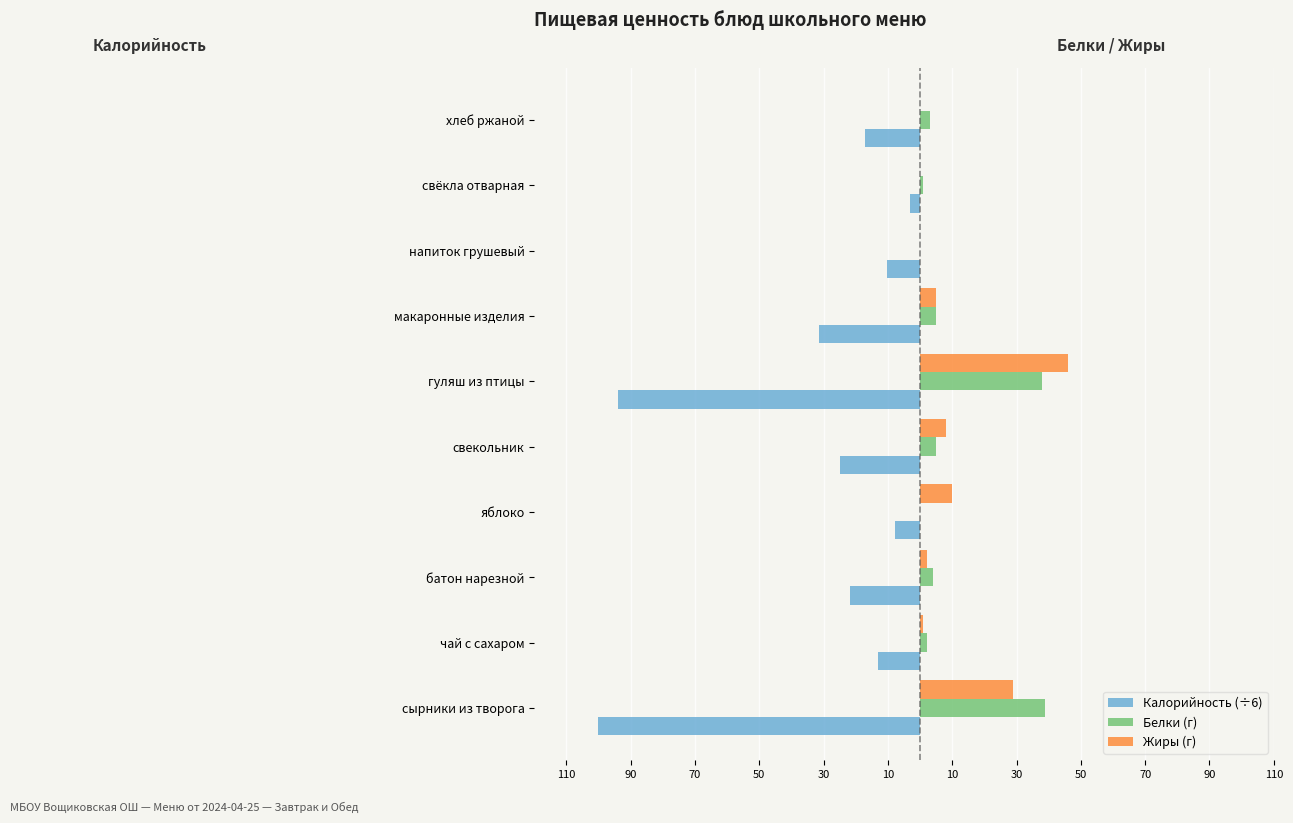

What are all the series names shown in the legend?

Калорийность (÷6), Белки (г), Жиры (г)